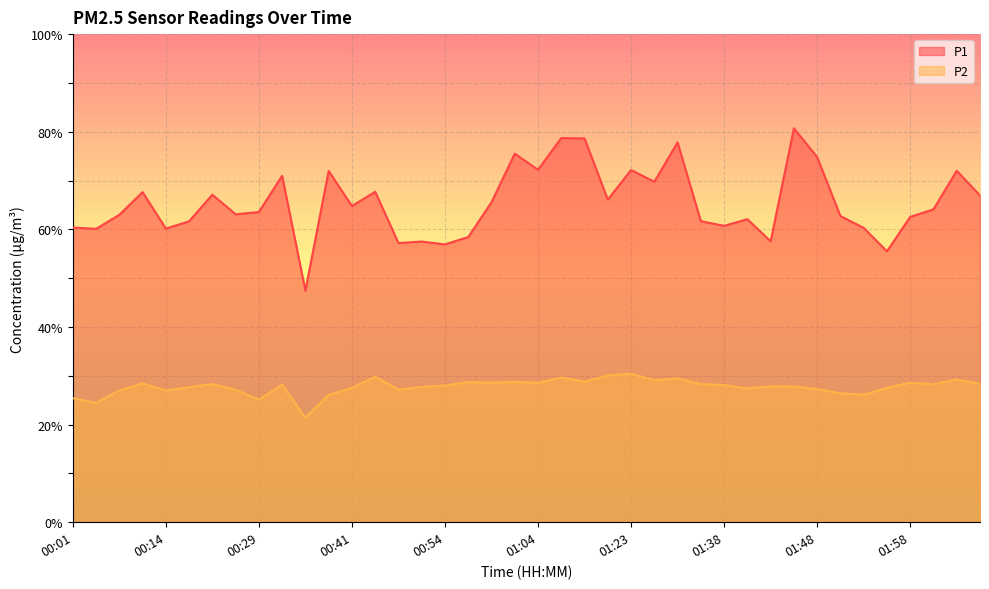

What are all the series names shown in the legend?

P1, P2